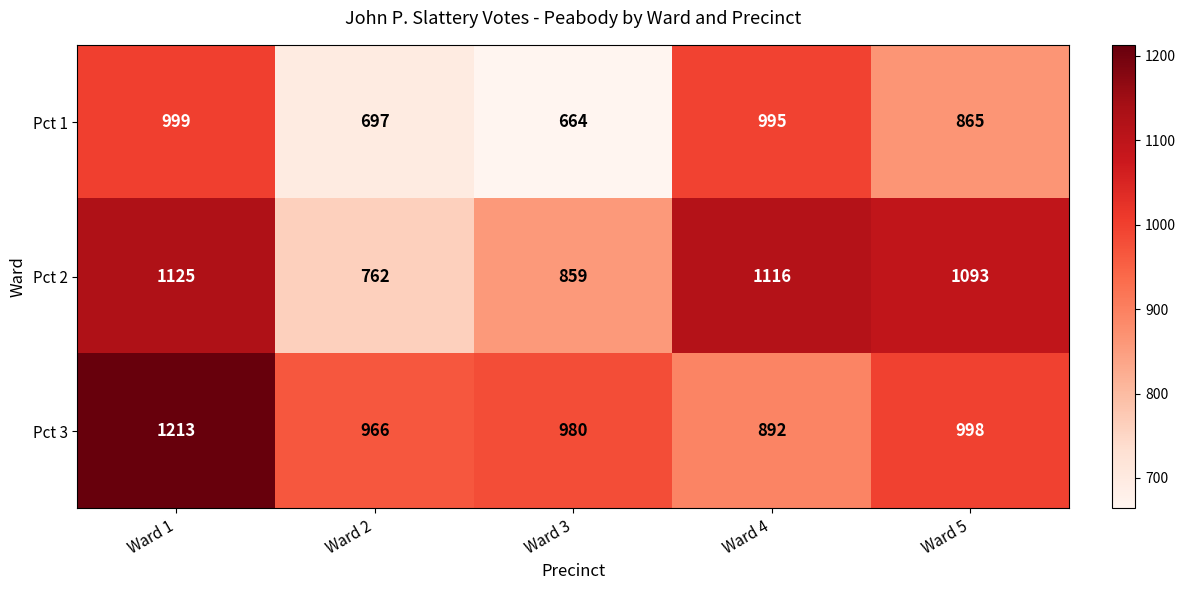

Where is Pct 2 nearest to the value 943?

Ward 3